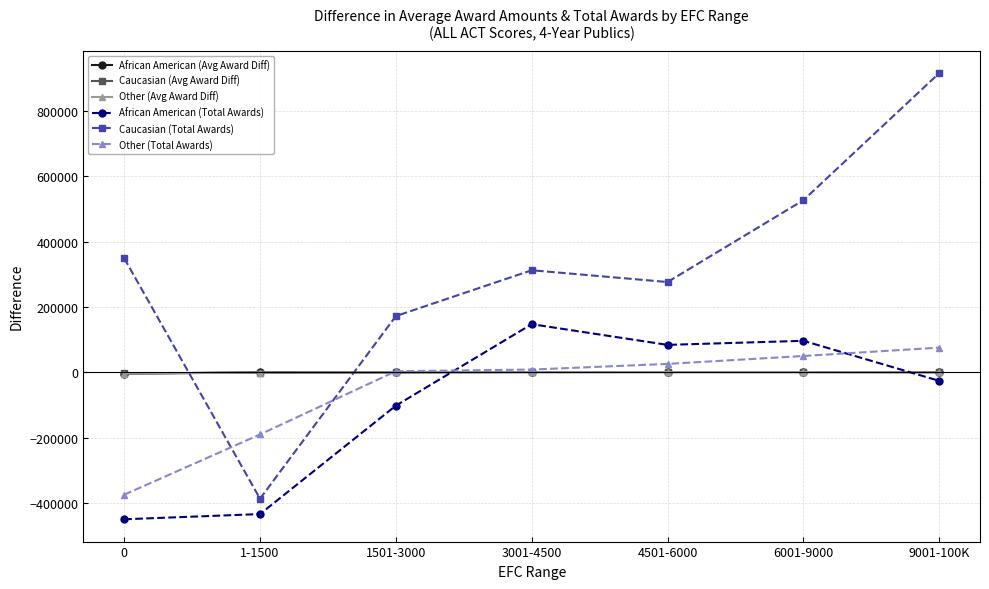

Between which two adjacent categories do African American (Avg Award Diff) and Caucasian (Avg Award Diff) first intersect?

0 and 1-1500